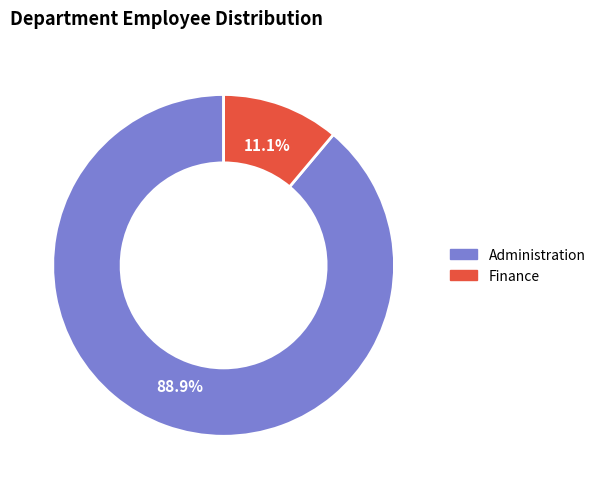

Does Finance account for over 50% of the chart?

No